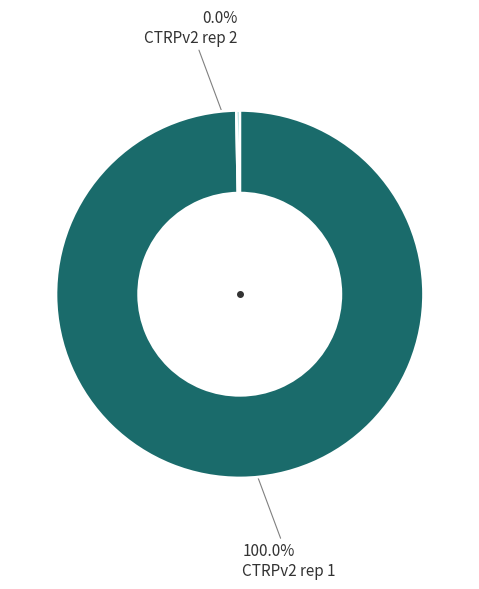

What percentage is the CTRPv2 rep 1 slice, to the nearest percent?

100%